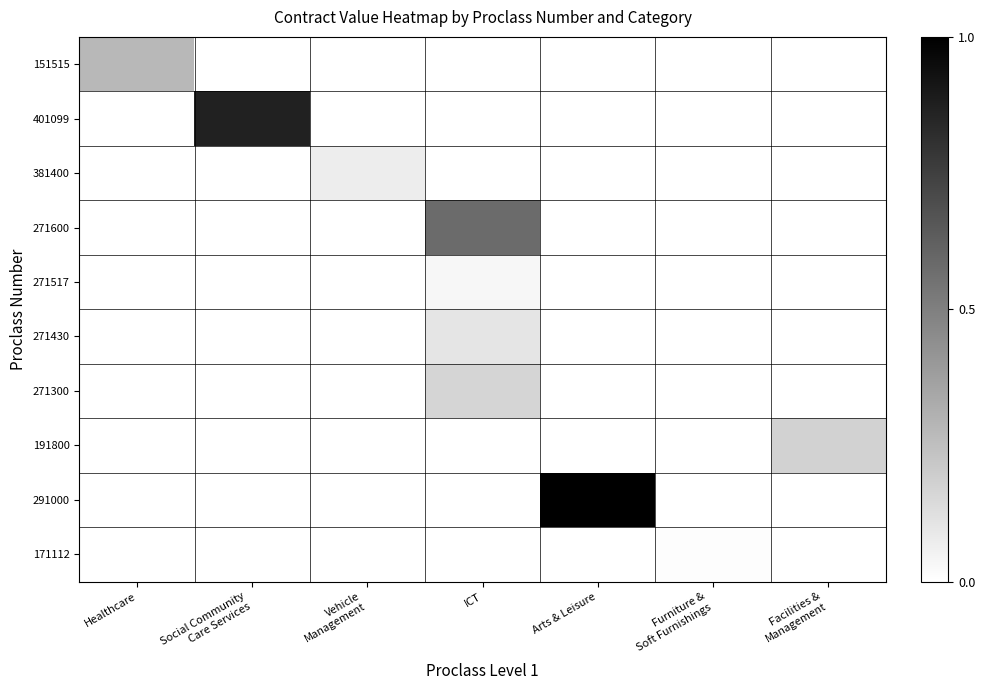

Reading left to right, what are all the values shown in this chart?

151515: Healthcare=0.3	Social Community
Care Services=0.0	Vehicle
Management=0.0	ICT=0.0	Arts & Leisure=0.0	Furniture &
Soft Furnishings=0.0	Facilities &
Management=0.0
401099: Healthcare=0.0	Social Community
Care Services=0.9	Vehicle
Management=0.0	ICT=0.0	Arts & Leisure=0.0	Furniture &
Soft Furnishings=0.0	Facilities &
Management=0.0
381400: Healthcare=0.0	Social Community
Care Services=0.0	Vehicle
Management=0.1	ICT=0.0	Arts & Leisure=0.0	Furniture &
Soft Furnishings=0.0	Facilities &
Management=0.0
271600: Healthcare=0.0	Social Community
Care Services=0.0	Vehicle
Management=0.0	ICT=0.6	Arts & Leisure=0.0	Furniture &
Soft Furnishings=0.0	Facilities &
Management=0.0
271517: Healthcare=0.0	Social Community
Care Services=0.0	Vehicle
Management=0.0	ICT=0.0	Arts & Leisure=0.0	Furniture &
Soft Furnishings=0.0	Facilities &
Management=0.0
271430: Healthcare=0.0	Social Community
Care Services=0.0	Vehicle
Management=0.0	ICT=0.1	Arts & Leisure=0.0	Furniture &
Soft Furnishings=0.0	Facilities &
Management=0.0
271300: Healthcare=0.0	Social Community
Care Services=0.0	Vehicle
Management=0.0	ICT=0.2	Arts & Leisure=0.0	Furniture &
Soft Furnishings=0.0	Facilities &
Management=0.0
191800: Healthcare=0.0	Social Community
Care Services=0.0	Vehicle
Management=0.0	ICT=0.0	Arts & Leisure=0.0	Furniture &
Soft Furnishings=0.0	Facilities &
Management=0.2
291000: Healthcare=0.0	Social Community
Care Services=0.0	Vehicle
Management=0.0	ICT=0.0	Arts & Leisure=1.0	Furniture &
Soft Furnishings=0.0	Facilities &
Management=0.0
171112: Healthcare=0.0	Social Community
Care Services=0.0	Vehicle
Management=0.0	ICT=0.0	Arts & Leisure=0.0	Furniture &
Soft Furnishings=0.0	Facilities &
Management=0.0